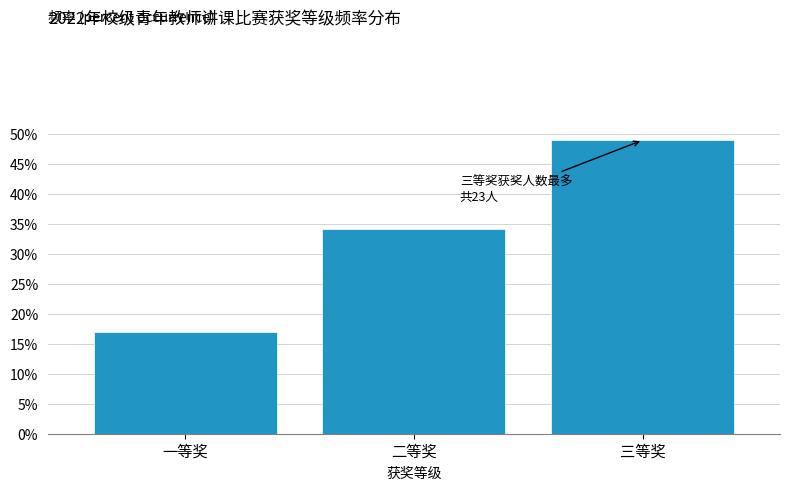

Reading left to right, extract all data points from this chart.

一等奖=17.0	二等奖=34.0	三等奖=48.9